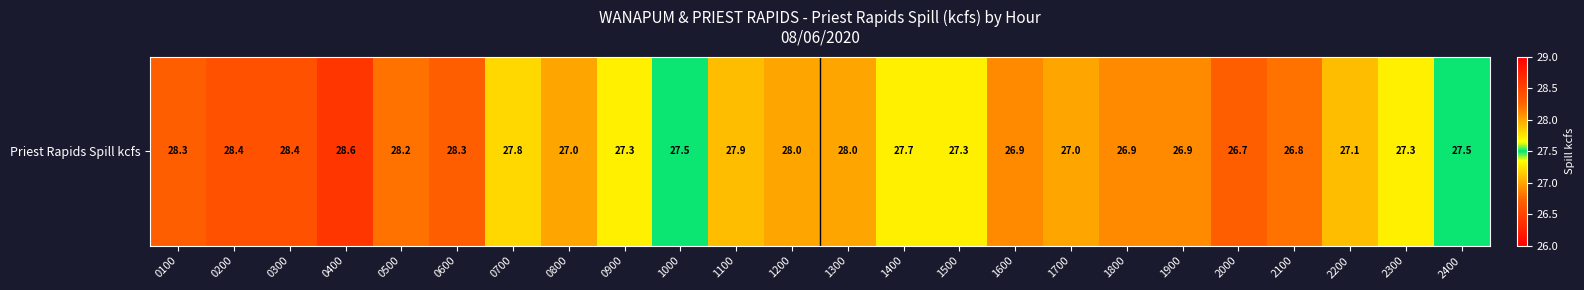

What is the change in value from 0100 to 0300?

+0.1